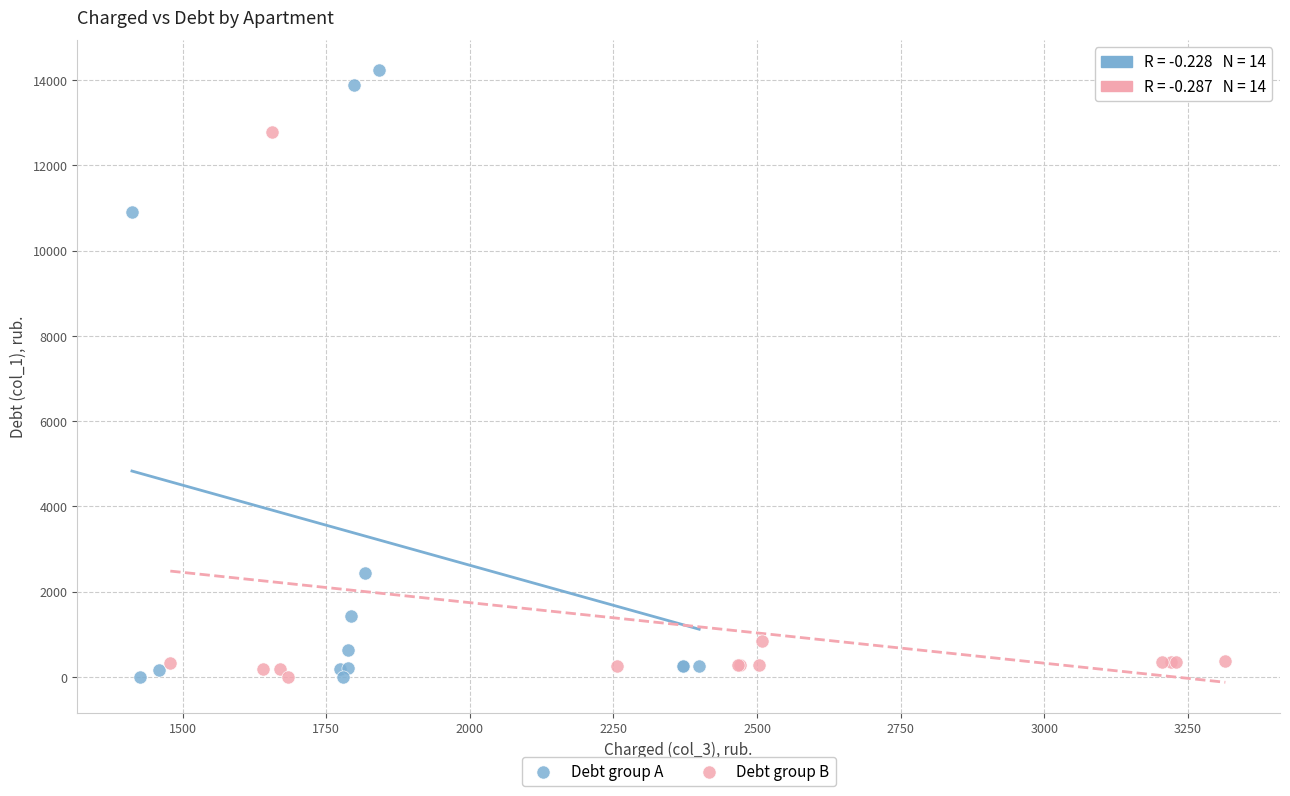

Which series contains the highest Y value?

Debt group A